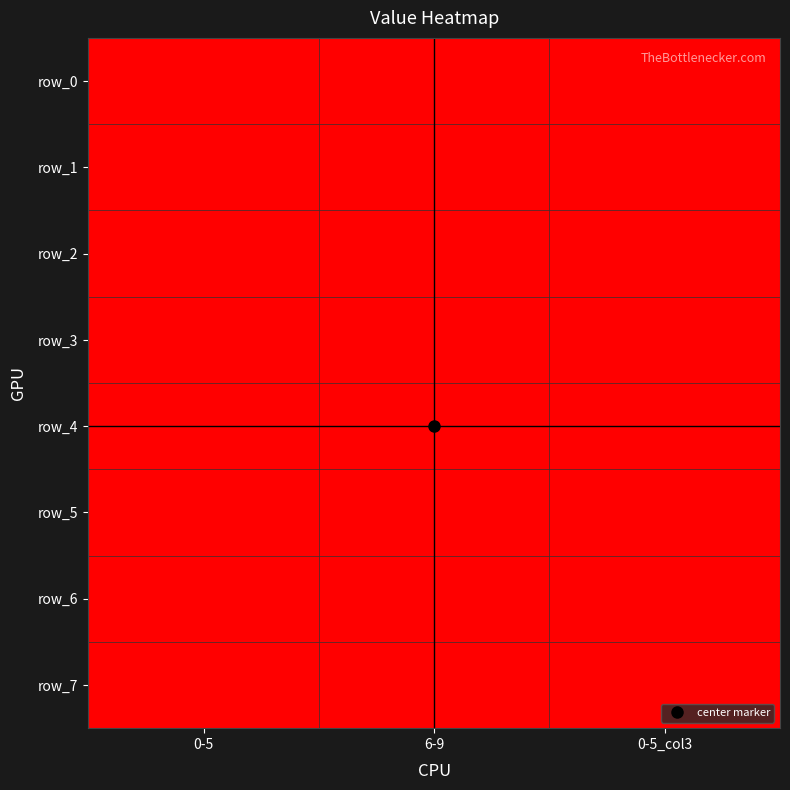

What is the sum of all row_3 values?

1